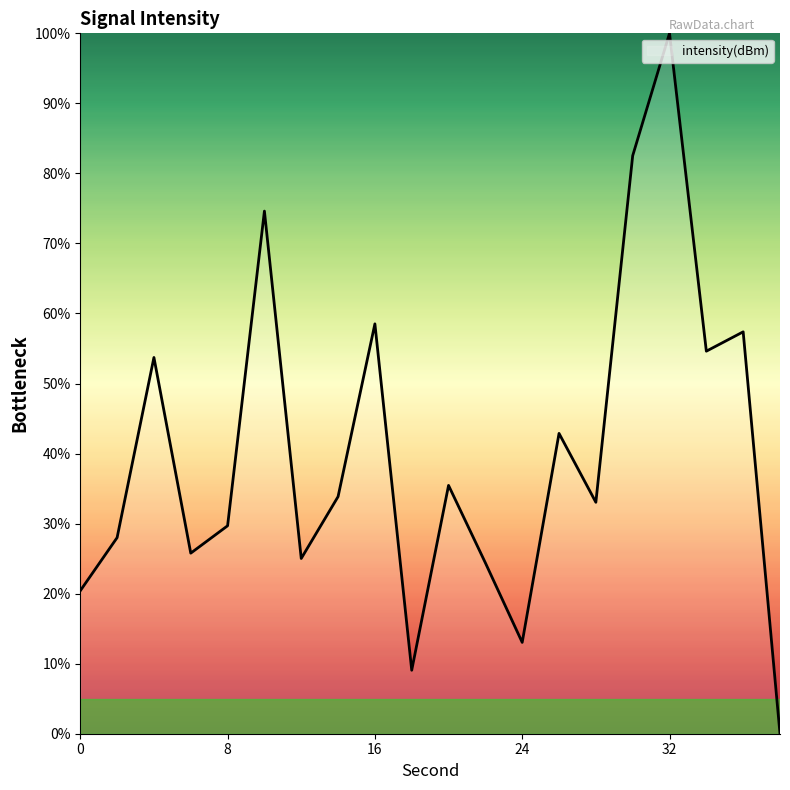

What is the difference between the maximum and minimum values?

100.0